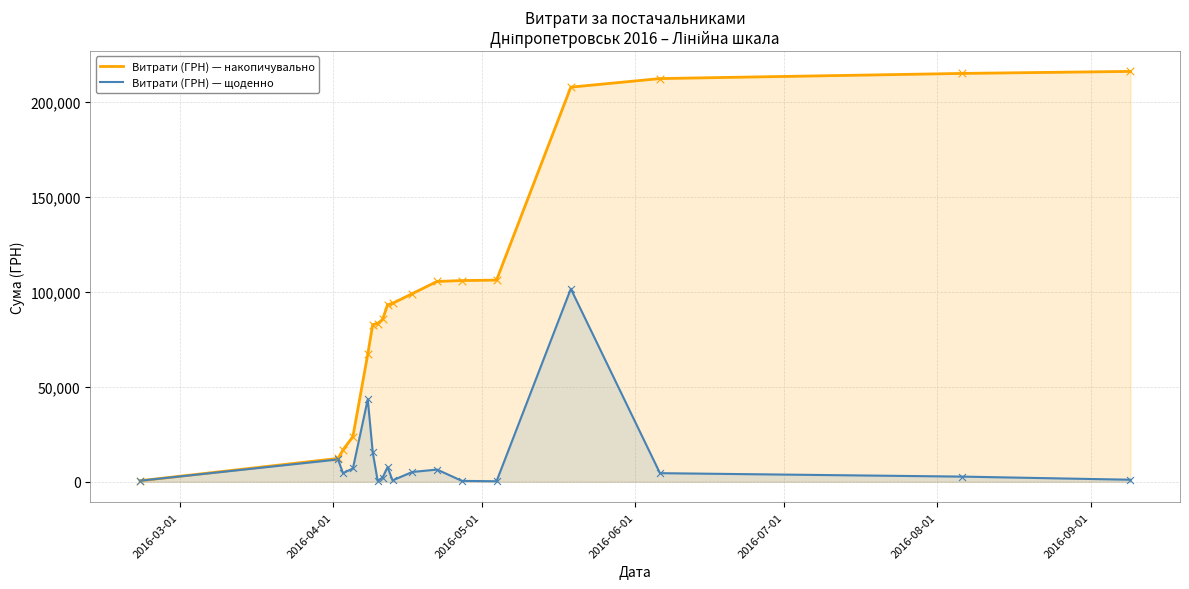

Which series has the largest total across all categories?

Витрати (ГРН) — накопичувально